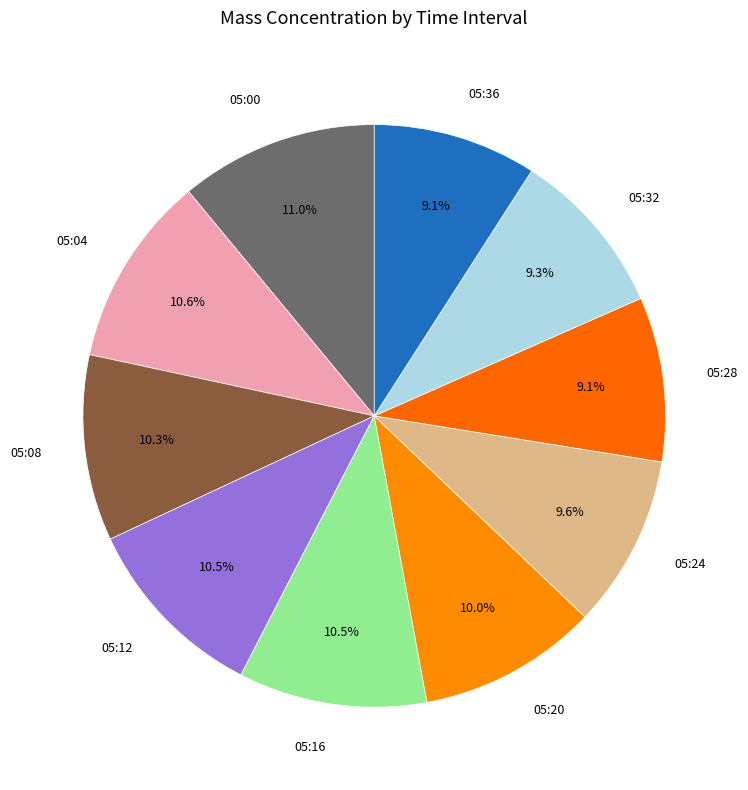

Combined, do 05:24 and 05:32 account for over 50%?

No